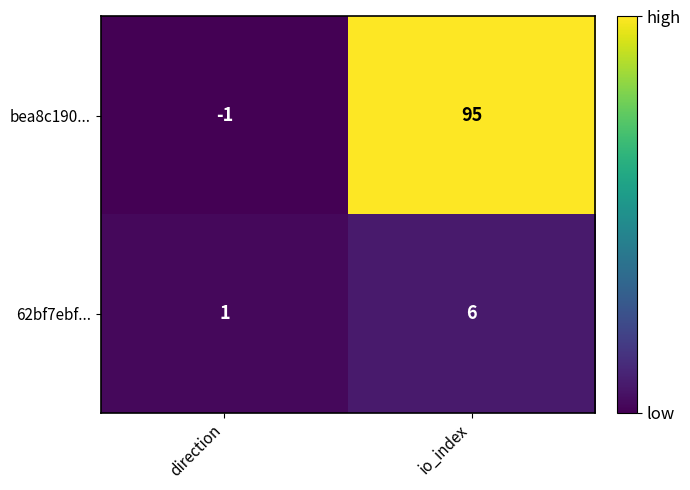

Reading left to right, transcribe all the data shown in this chart.

bea8c190...: -1	95
62bf7ebf...: 1	6